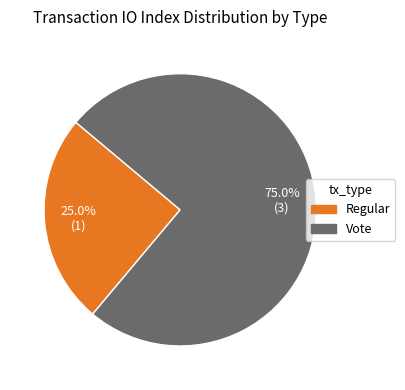

To the nearest percent, what is the combined percentage of Vote and Regular?

100%